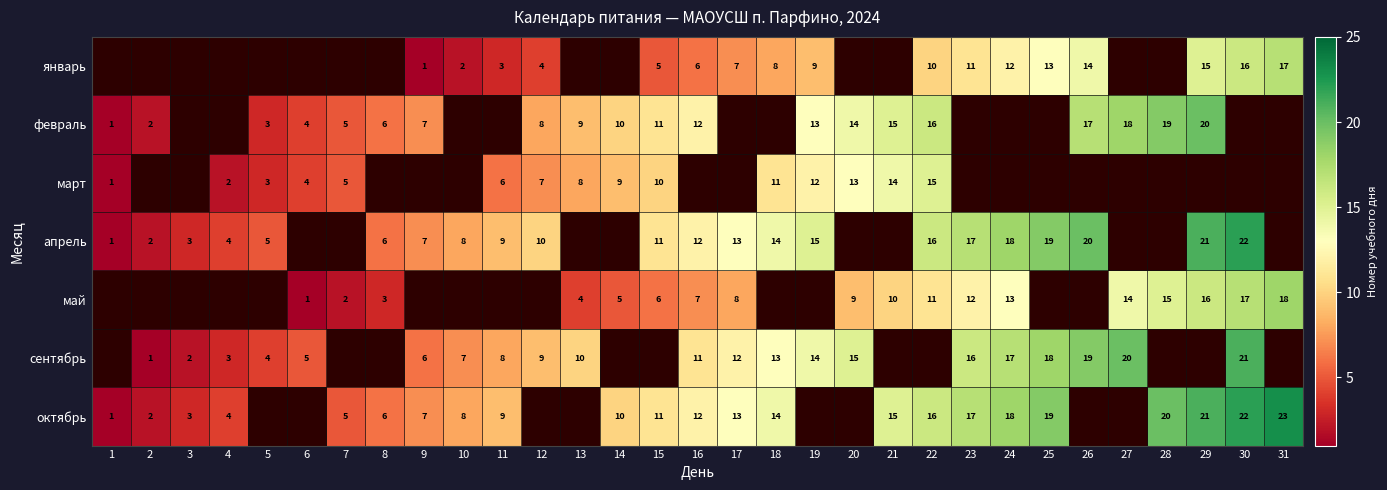

True or false: январь has a value of 16 at 30.

True